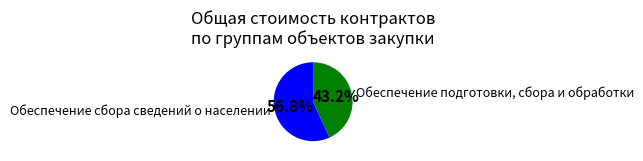

Which slice is the smallest?

Обеспечение подготовки, сбора и обработки